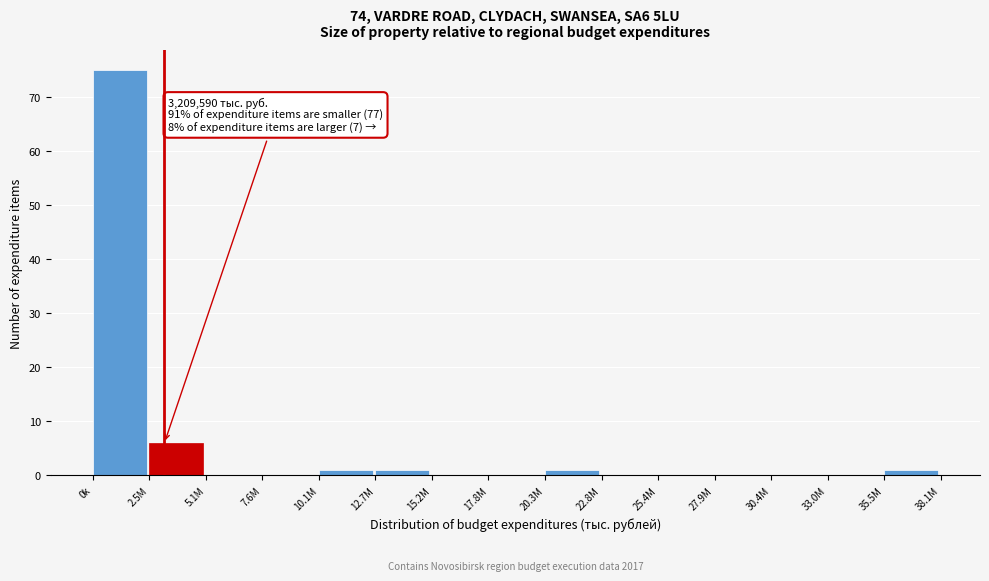

Reading left to right, extract all data points from this chart.

0k=75	2.5M=6	5.1M=0	7.6M=0	10.1M=1	12.7M=1	15.2M=0	17.8M=0	20.3M=1	22.8M=0	25.4M=0	27.9M=0	30.4M=0	33.0M=0	35.5M=1